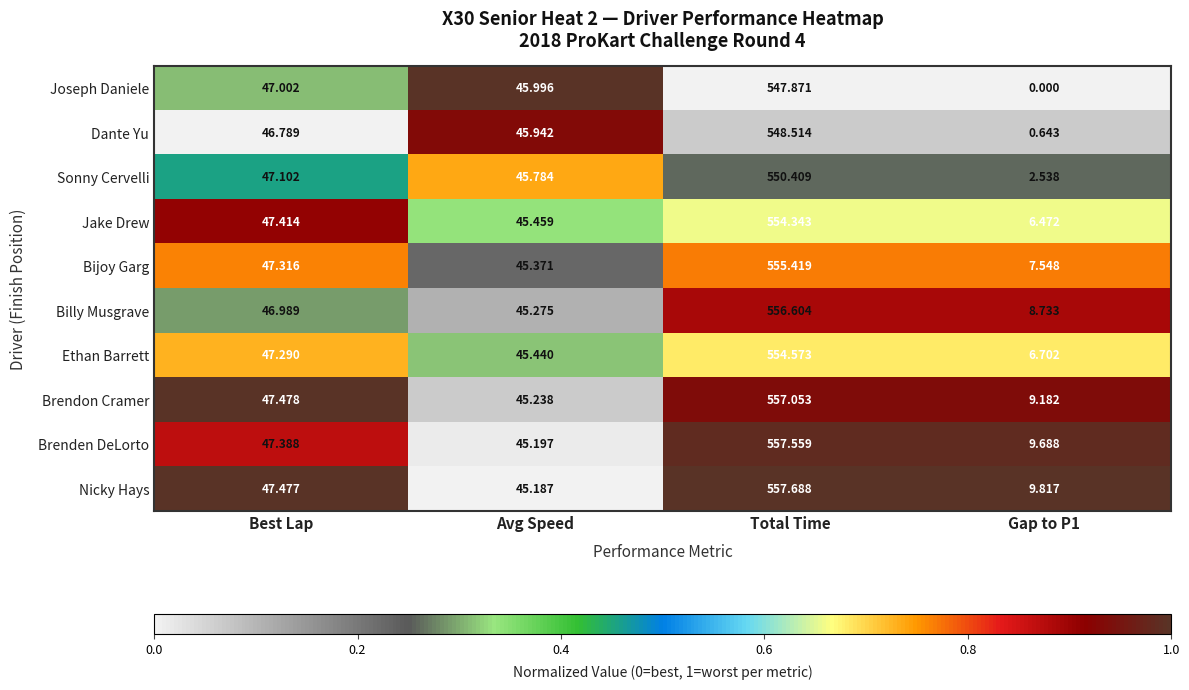

Which series has the largest total across all categories?

Nicky Hays